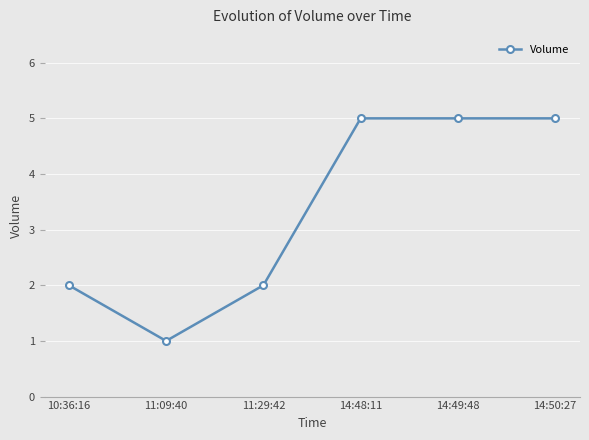

What is the sum of all values?

20